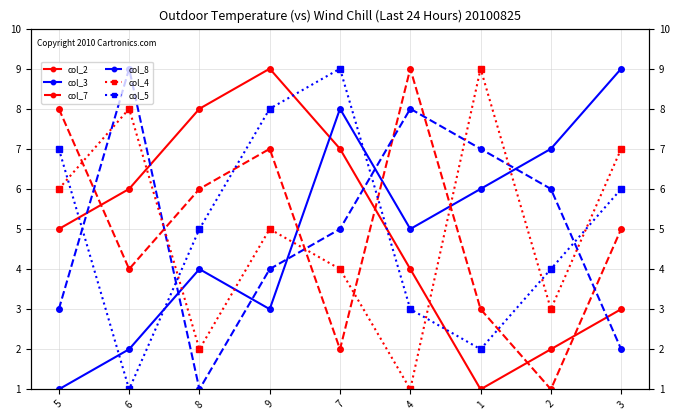

True or false: col_5 has more than 2 points higher than both neighbors.

False